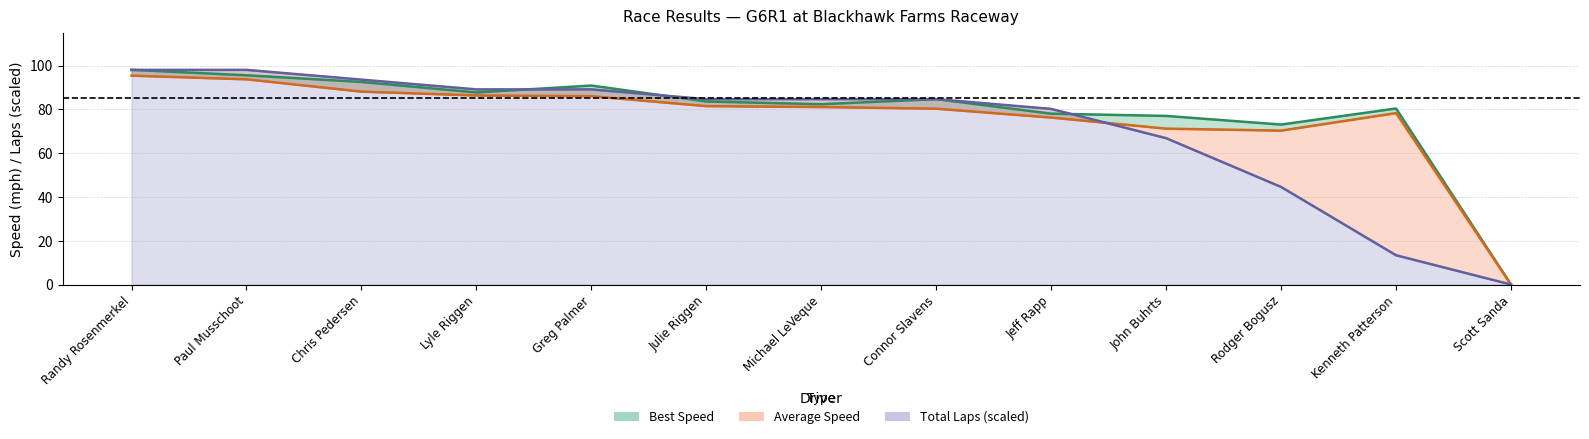

Count the number of categories in the chart.

13